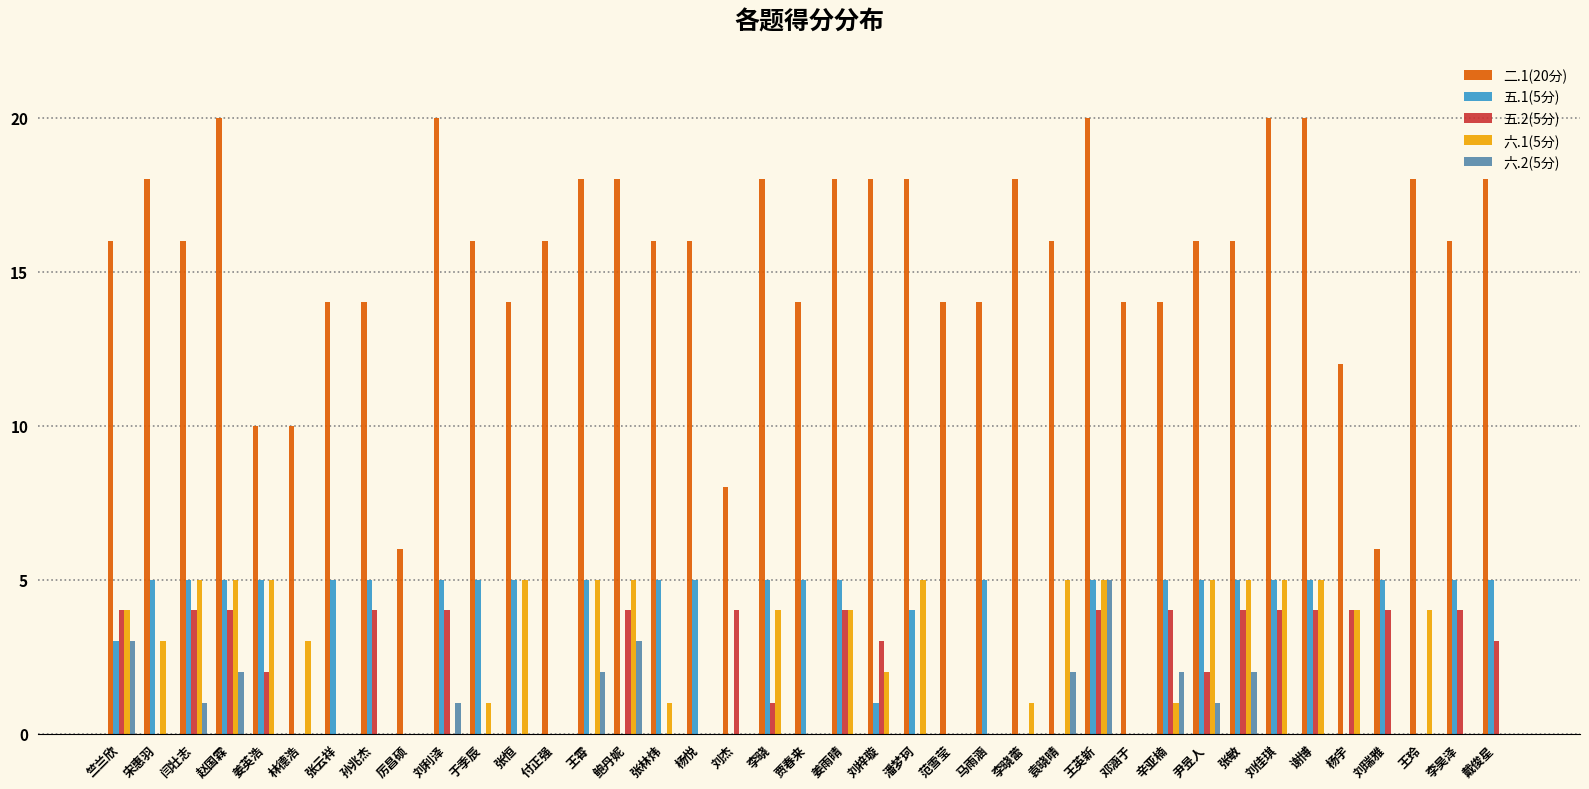

Count the number of categories in the chart.

39